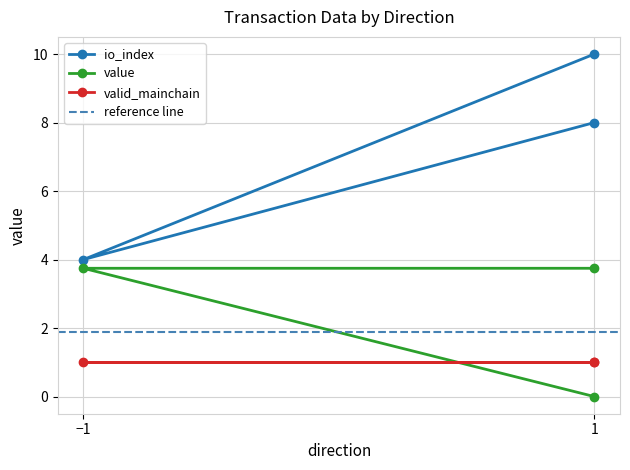

What is the sum of all value values?

7.5